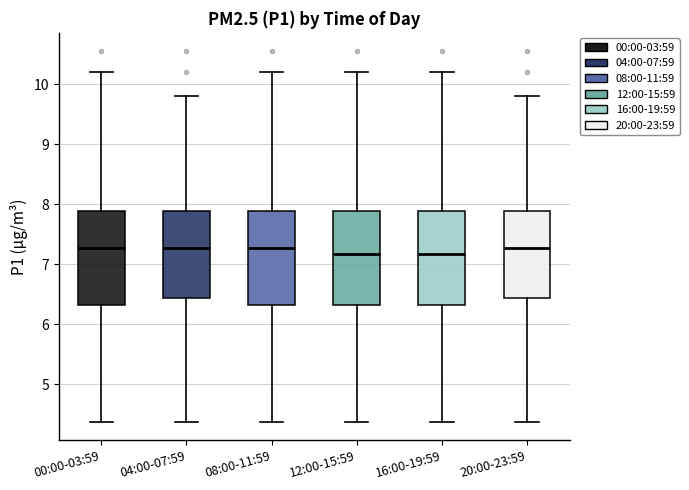

Where is the lower edge of the box for 04:00-07:59 on the y-axis? The values are not printed on the chart, so give them approximately, as read against the axis.

6.4